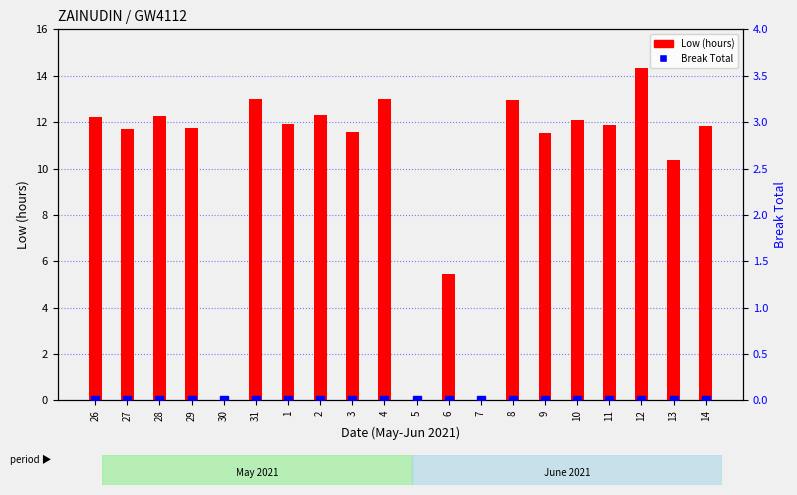

Which series reaches the maximum Y coordinate?

Low (hours)